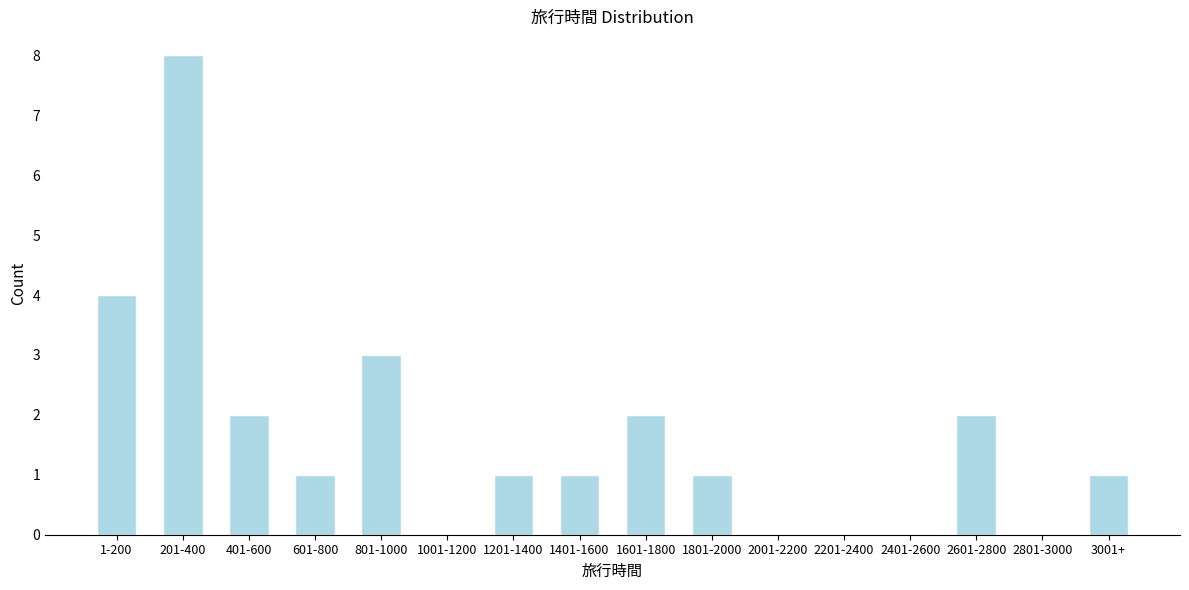

Reading right to left, extract all data points from this chart.

3001+=1	2801-3000=0	2601-2800=2	2401-2600=0	2201-2400=0	2001-2200=0	1801-2000=1	1601-1800=2	1401-1600=1	1201-1400=1	1001-1200=0	801-1000=3	601-800=1	401-600=2	201-400=8	1-200=4